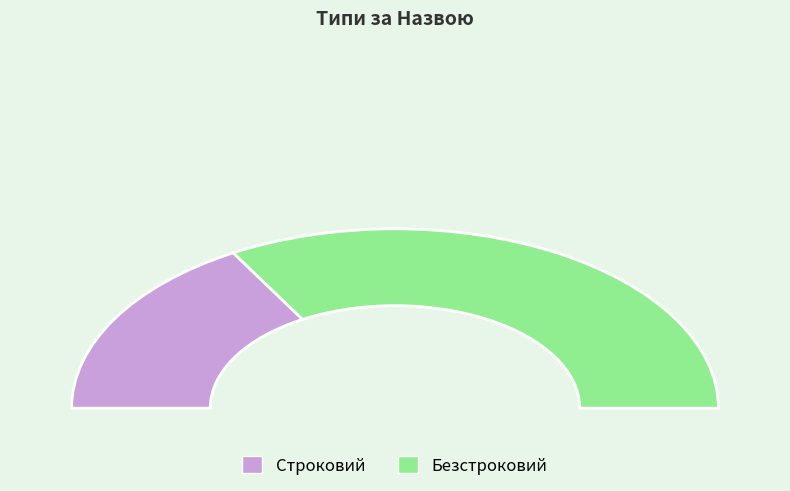

Does any single category account for the majority?

Yes